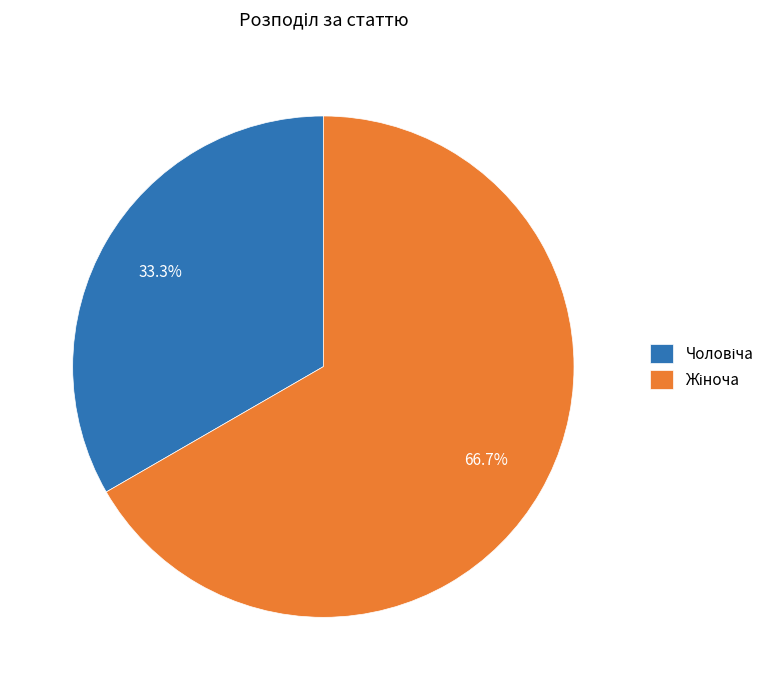

To the nearest percent, what is the difference between the largest and smallest slice percentages?

33%